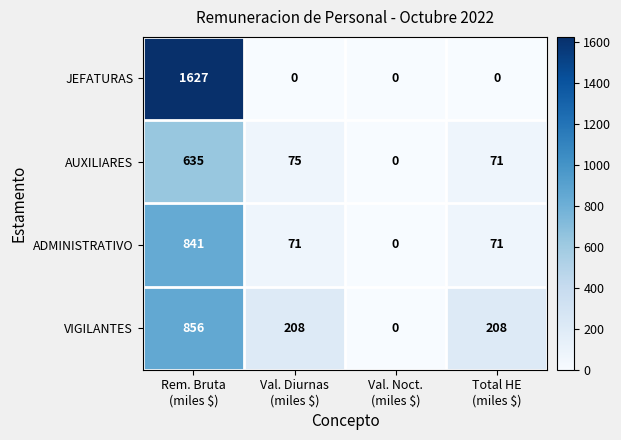

Rank the series by their average value, from lowest to highest.

AUXILIARES, ADMINISTRATIVO, VIGILANTES, JEFATURAS